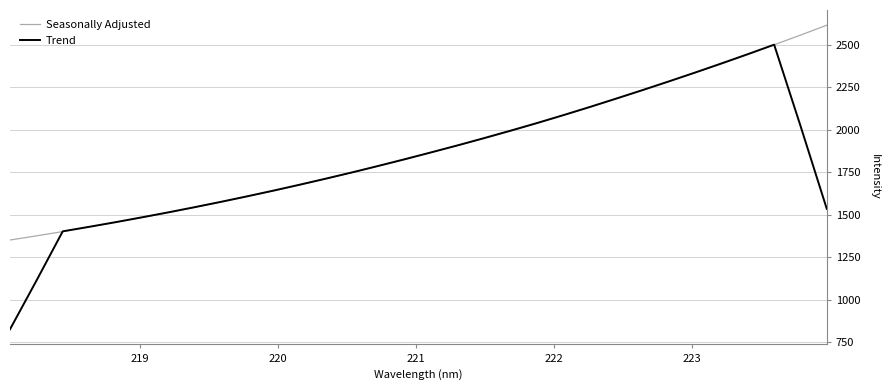

How many times do Trend and Seasonally Adjusted cross each other?

2